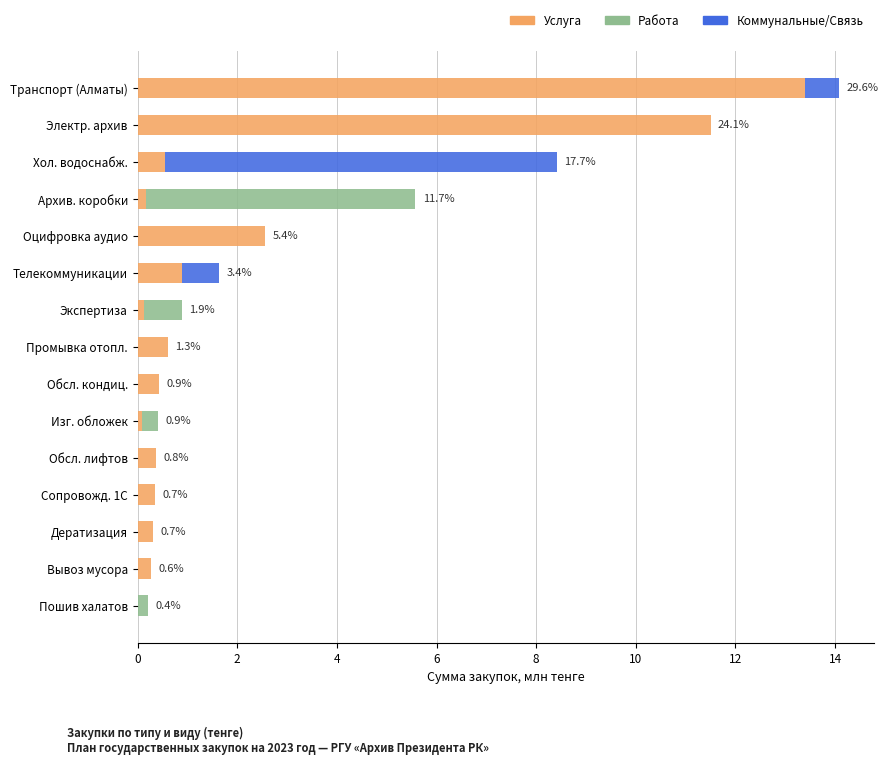

At which category is the sum across all series the highest?

Транспорт (Алматы)